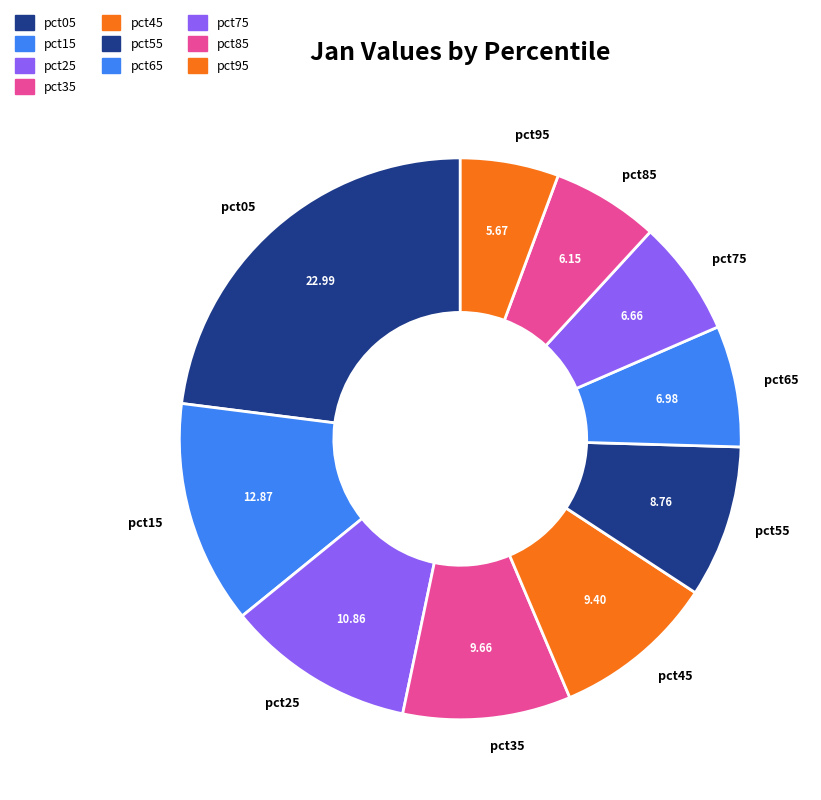

Between pct85 and pct55, which is larger?

pct55